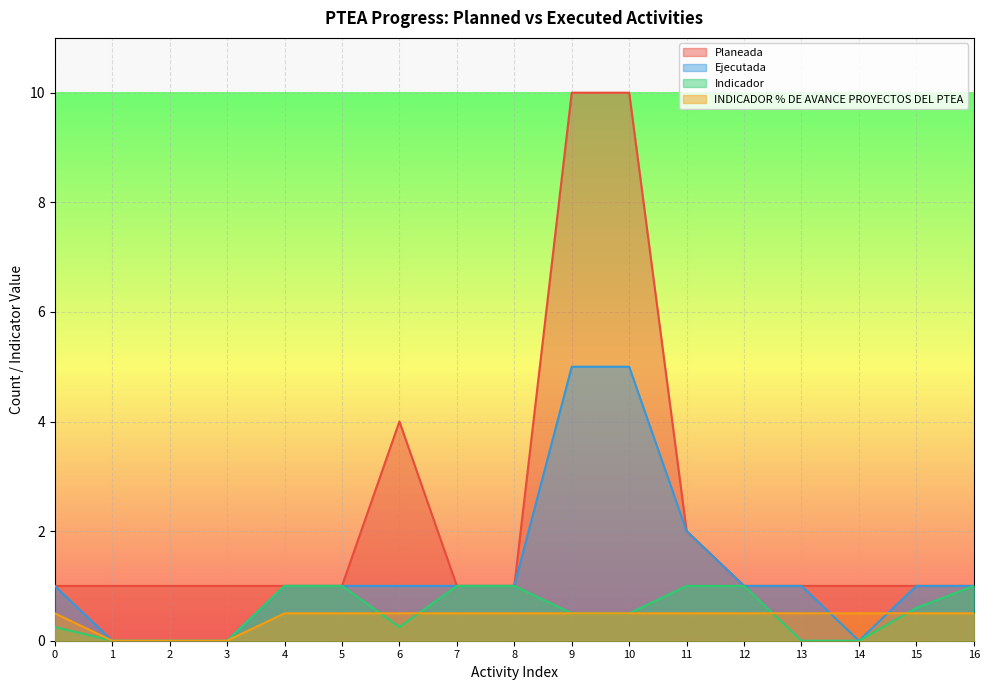

True or false: Indicador has a value of 0.3 at 12.

False